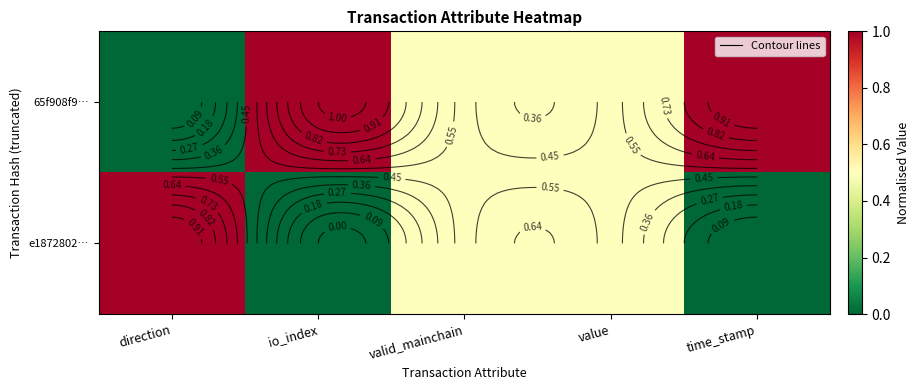

List the series in order of their overall mean, highest first.

65f908f9…, e1872802…